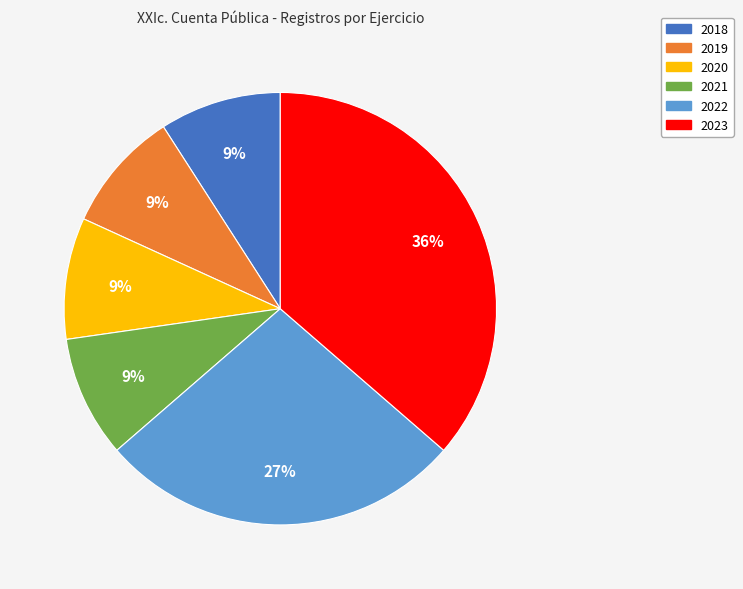

Do 2021 and 2018 together represent more than half of the pie?

No